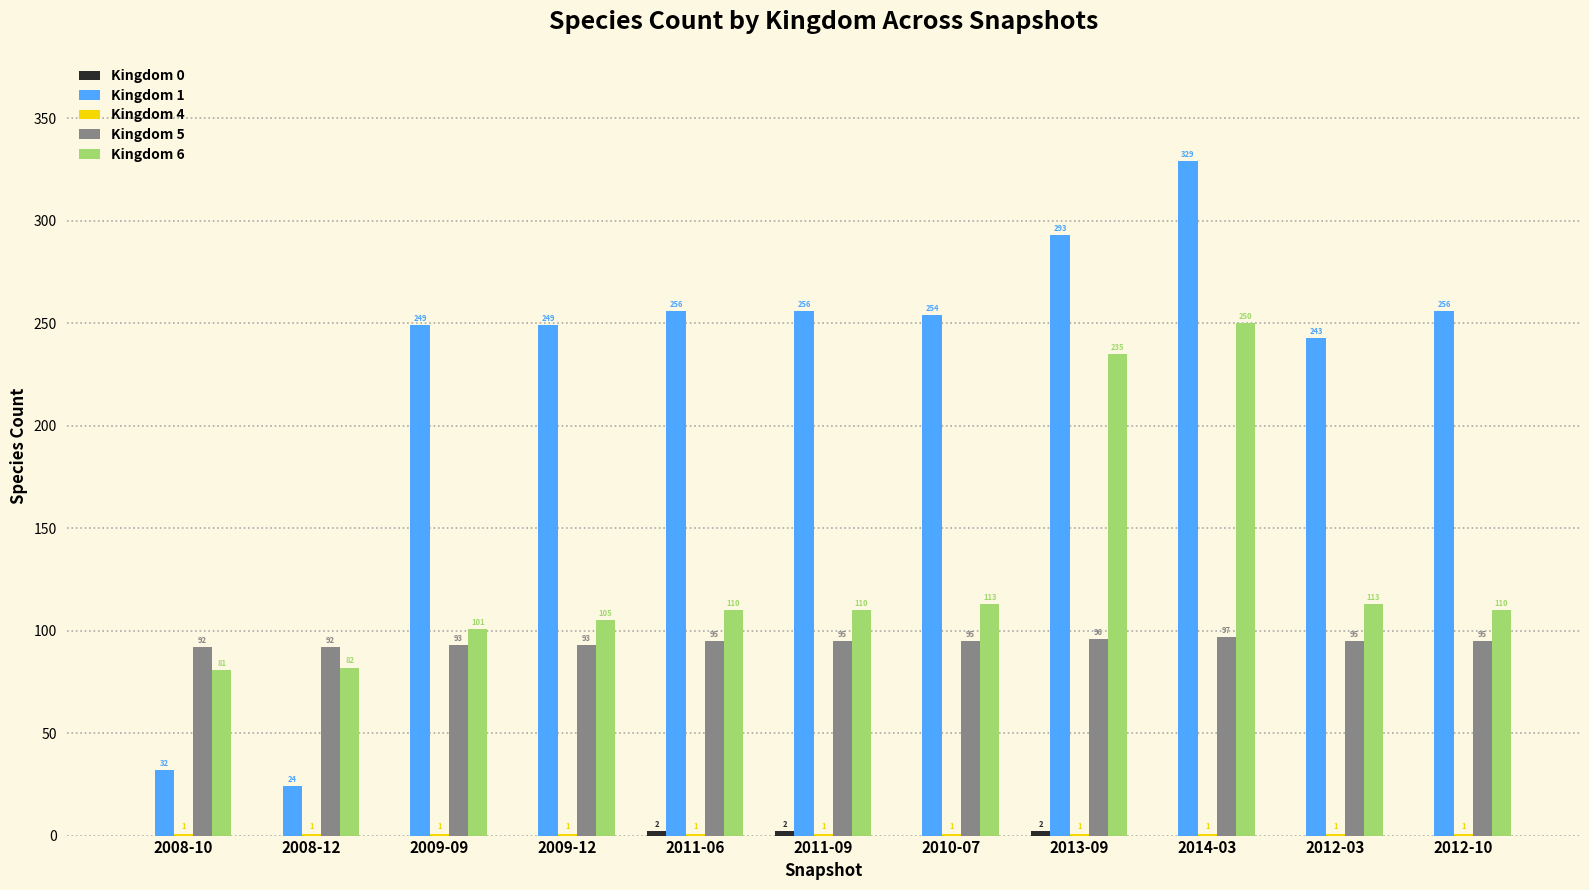

Is it true that Kingdom 1 equals 249 at 2009-12?

True